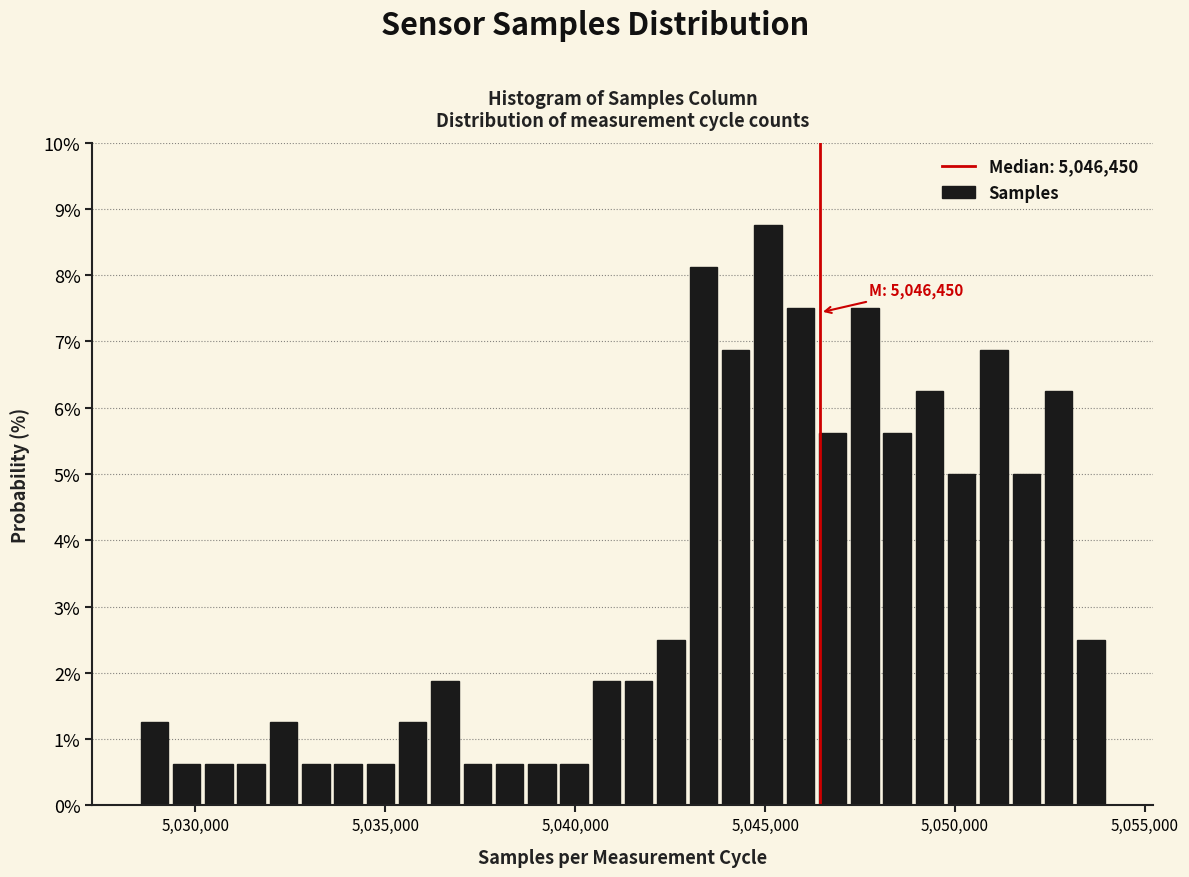

Around what value on the x-axis is the tallest bar? Give the approximate position of its centre, as read against the axis.

5045000